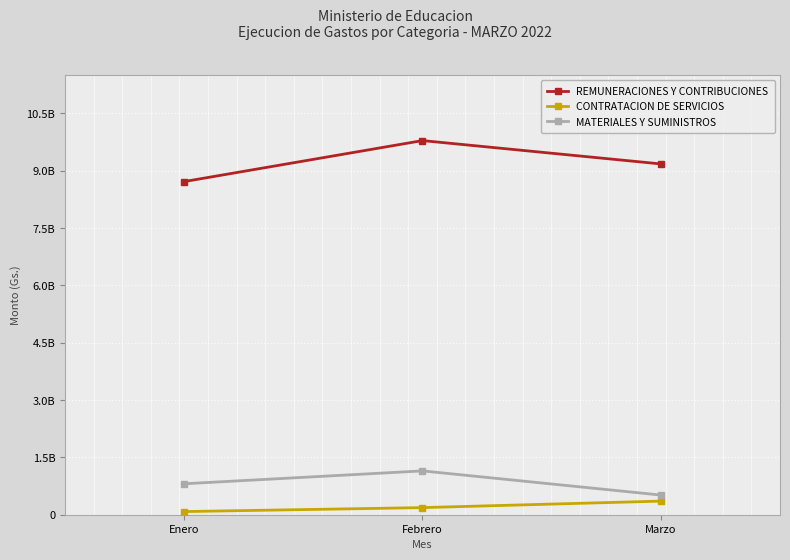

What is the label of the 3rd point from the right?

Enero